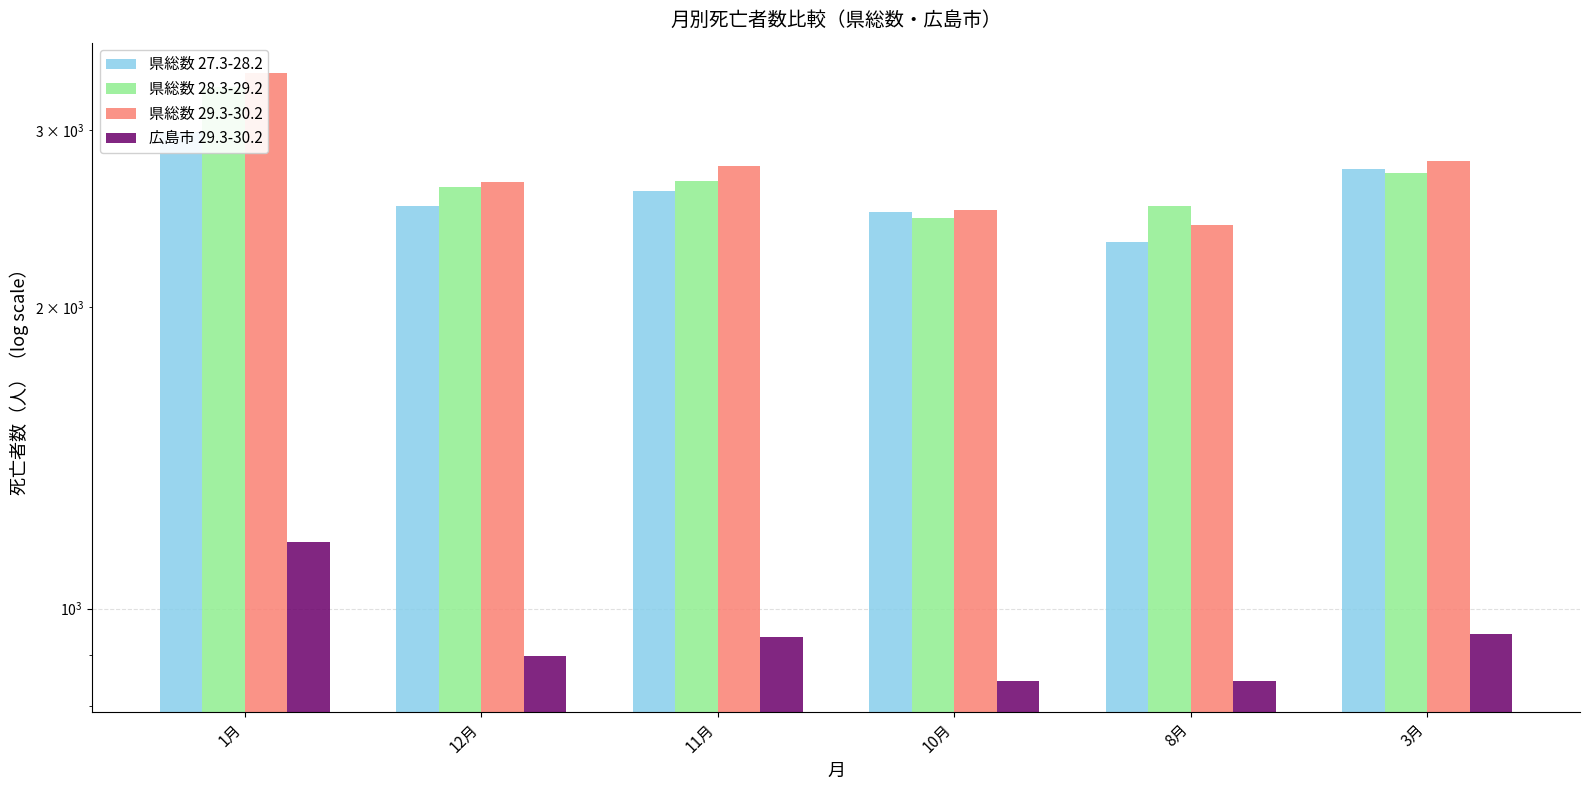

What is the maximum value shown in the chart?

3422